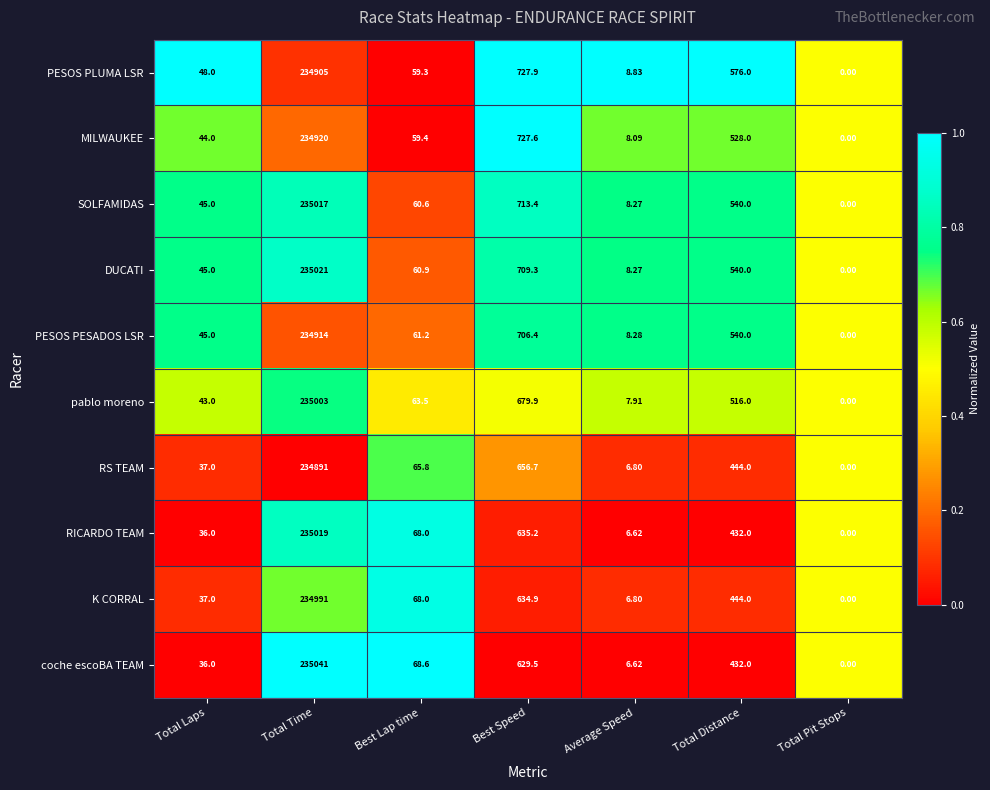

Between Total Laps and Total Pit Stops, which series saw the biggest shift?

PESOS PLUMA LSR